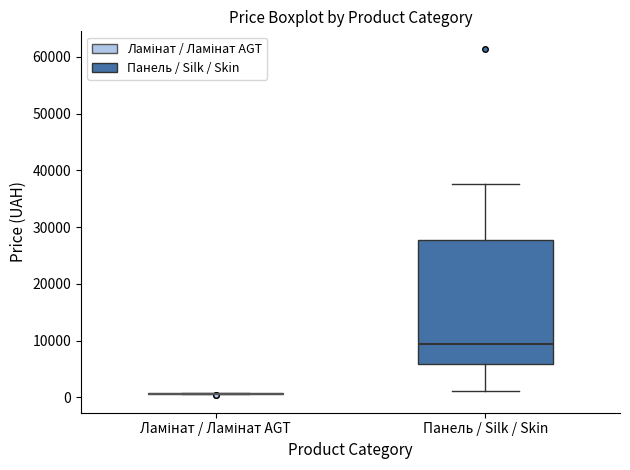

Comparing the boxes themselves (not the whiskers), which one is the tallest?

Панель / Silk / Skin